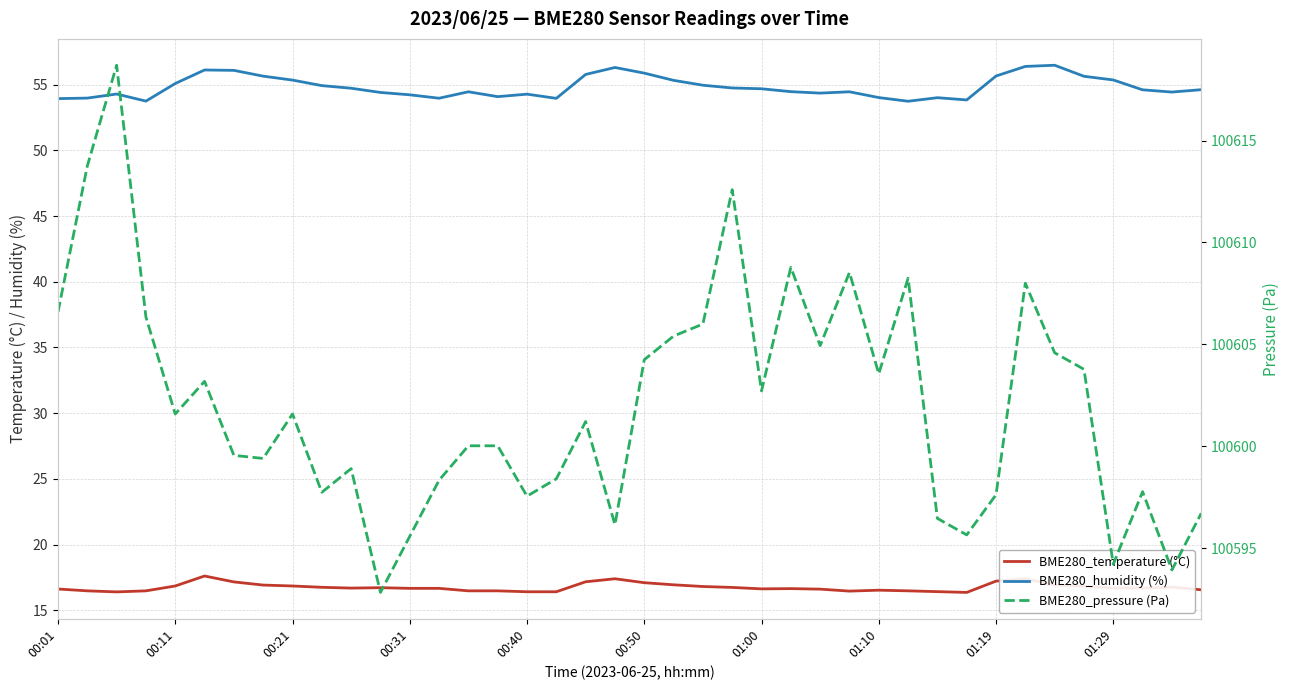

What are all the series names shown in the legend?

BME280_temperature (°C), BME280_humidity (%), BME280_pressure (Pa)